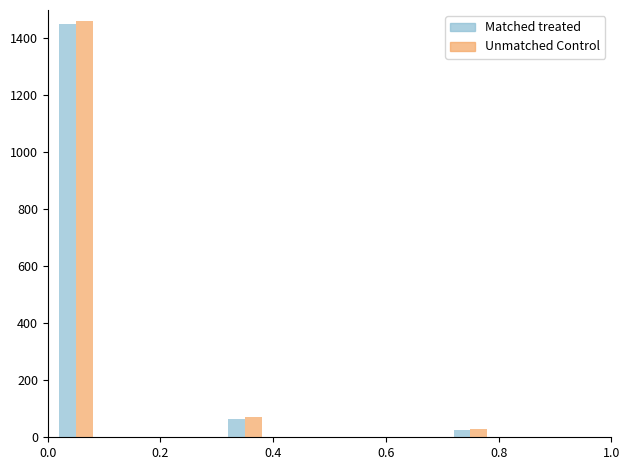

Reading right to left, what are all the values shown in this chart?

Matched treated: 25	65	1450
Unmatched Control: 30	70	1460